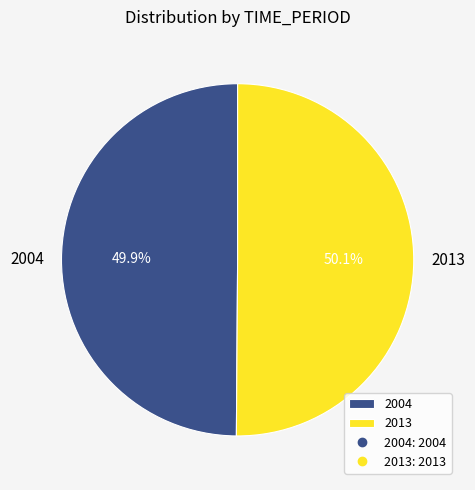

True or false: 2004 accounts for 43% of the total.

False